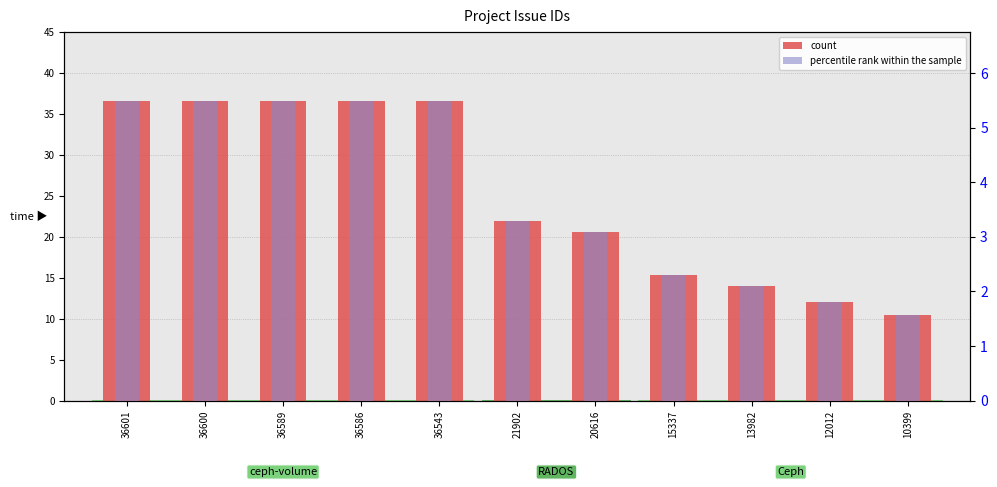

What is the difference between the second highest and second lowest values in the count series?

24.6